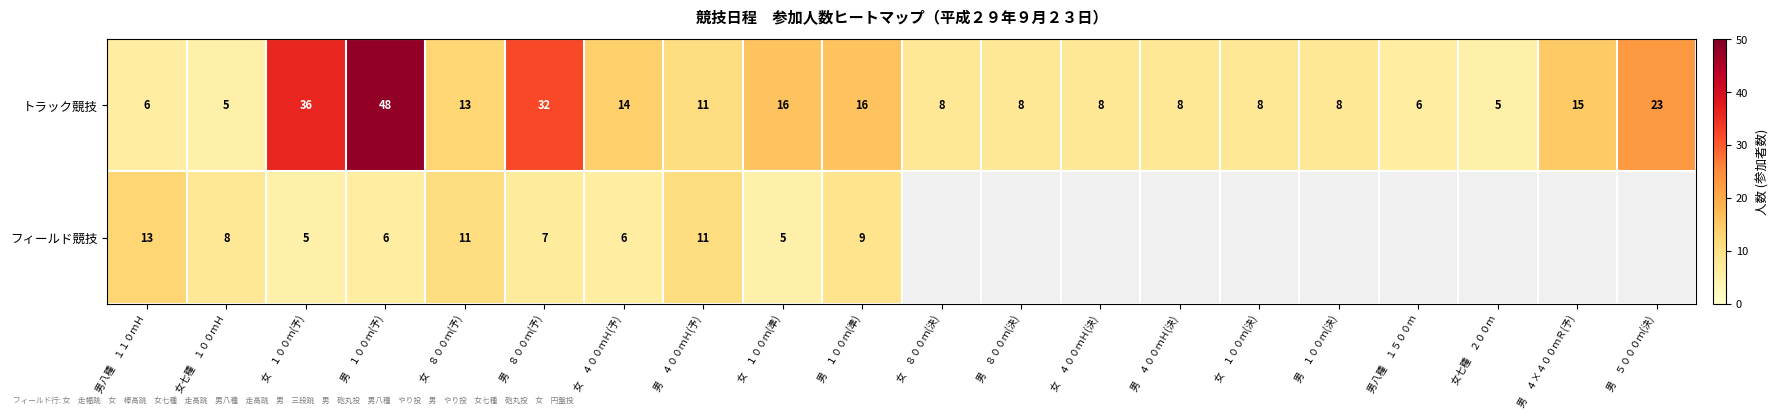

What is the minimum value shown in the chart?

5.0